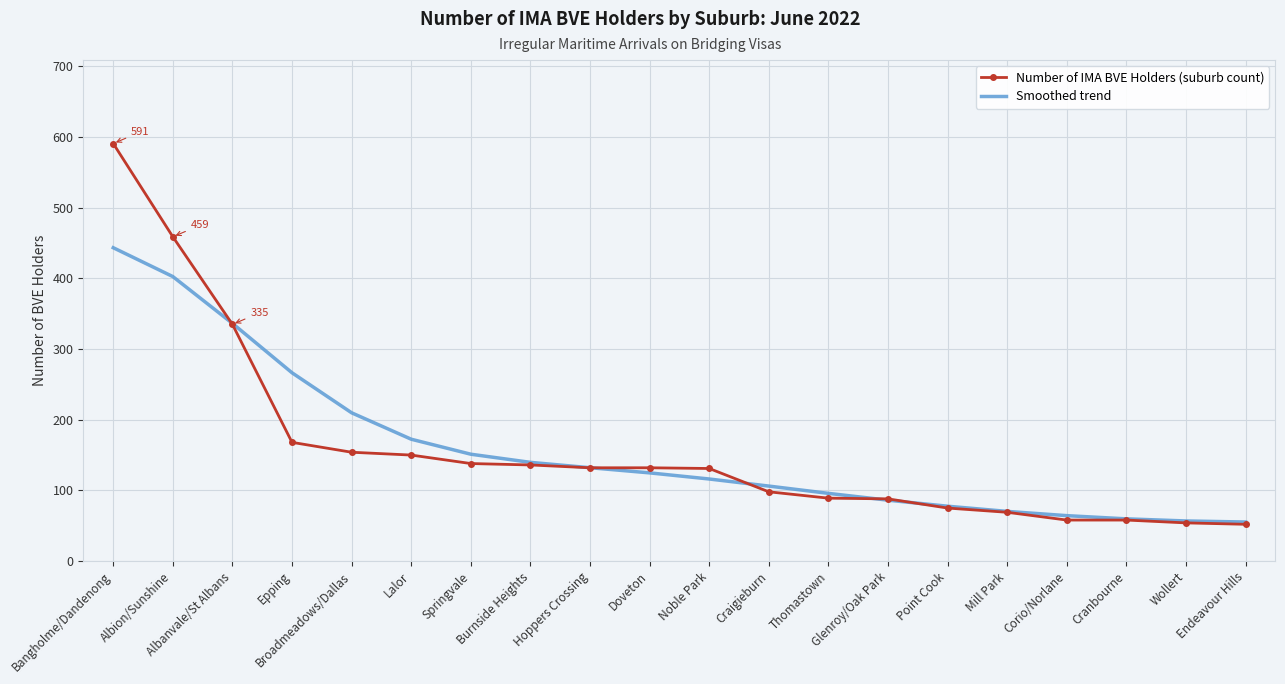

What is the minimum value for Number of IMA BVE Holders (suburb count)?

52.0